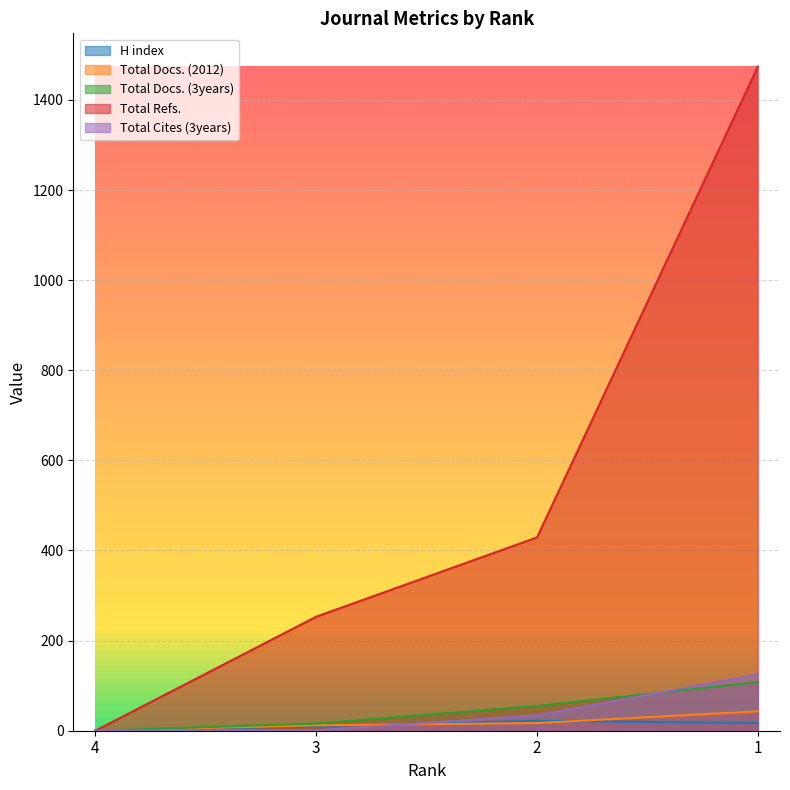

Reading left to right, what are all the values shown in this chart?

H index: 0	10	22	17
Total Docs. (2012): 0	12	17	43
Total Docs. (3years): 0	16	55	108
Total Refs.: 0	253	429	1474
Total Cites (3years): 0	1	34	125